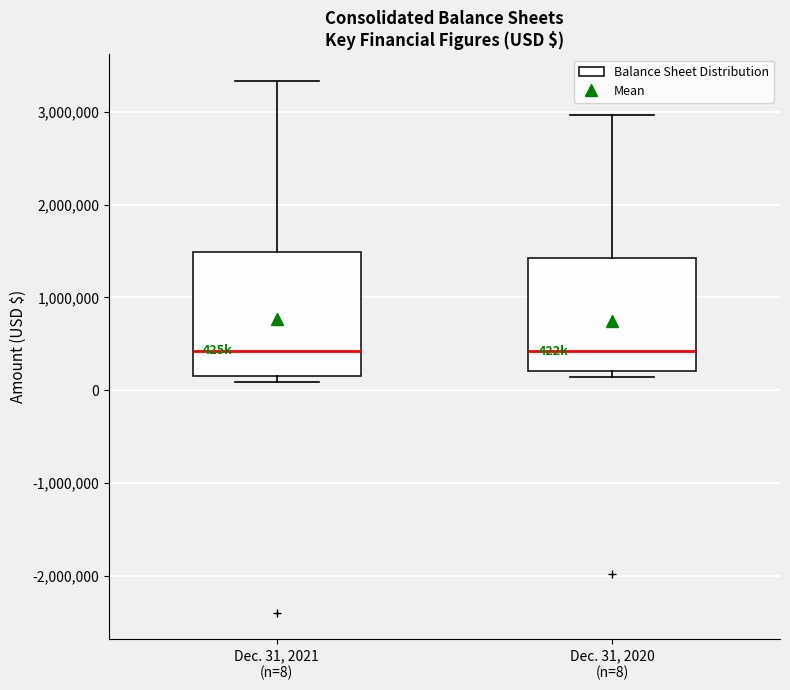

Reading left to right, transcribe this box plot: for each box, give where its median line is, the range the box spans, and where its two whiskers end, as read against the y-axis. The values are not printed on the chart, so give them approximately, as read against the axis.

Dec. 31, 2021 (n=8): median 400000, box 200000 to 1500000, whiskers 100000 to 3300000
Dec. 31, 2020 (n=8): median 400000, box 200000 to 1400000, whiskers 100000 to 3000000